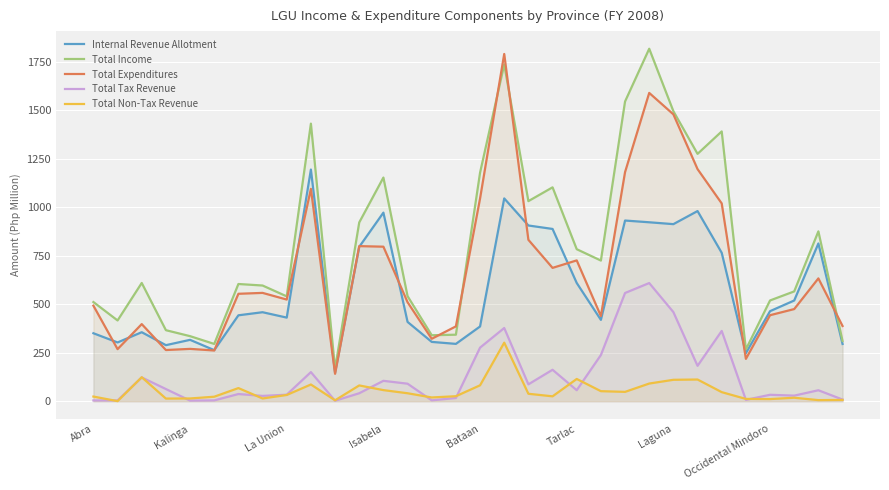

What is the greatest value displayed?

1816.2